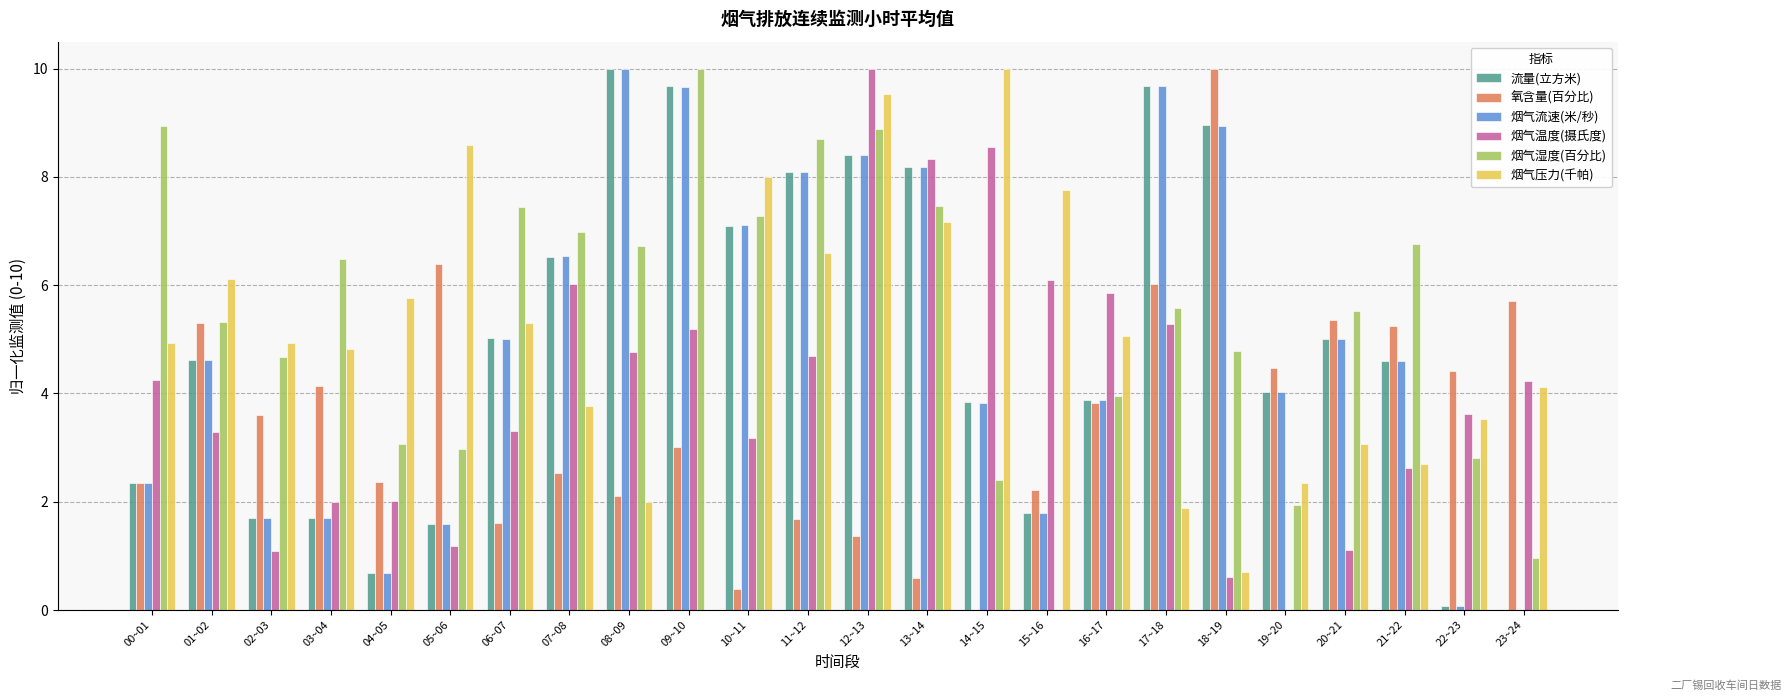

Is it true that 烟气压力(千帕) equals 5.1 at 20~21?

False